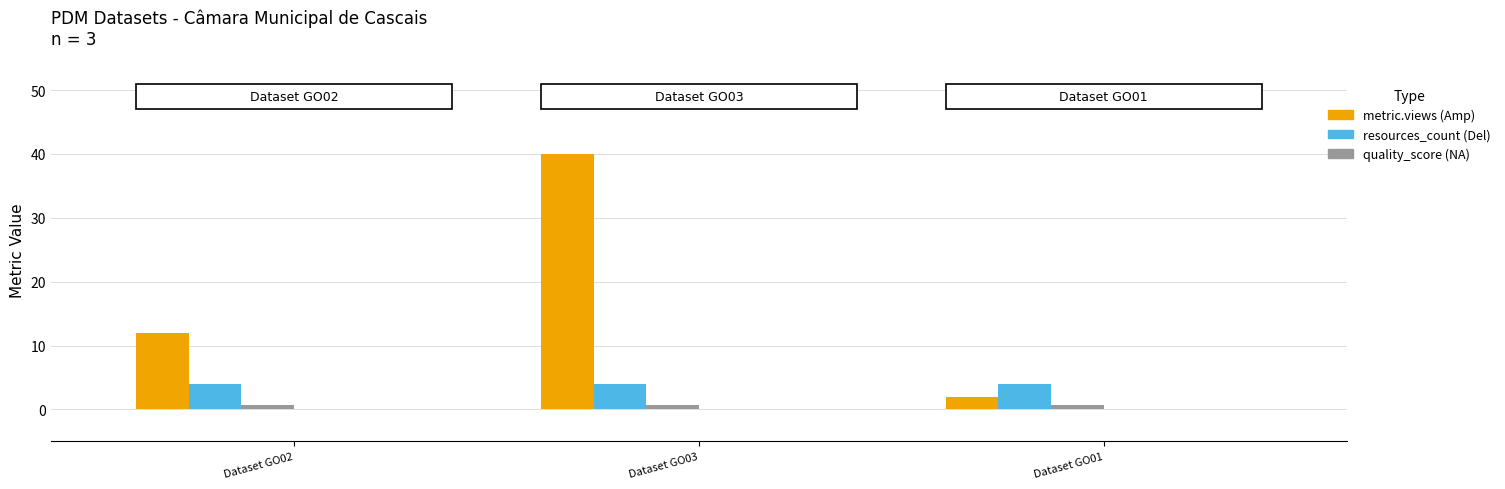

The value of resources_count at Dataset GO01 is 5.8. True or false?

False